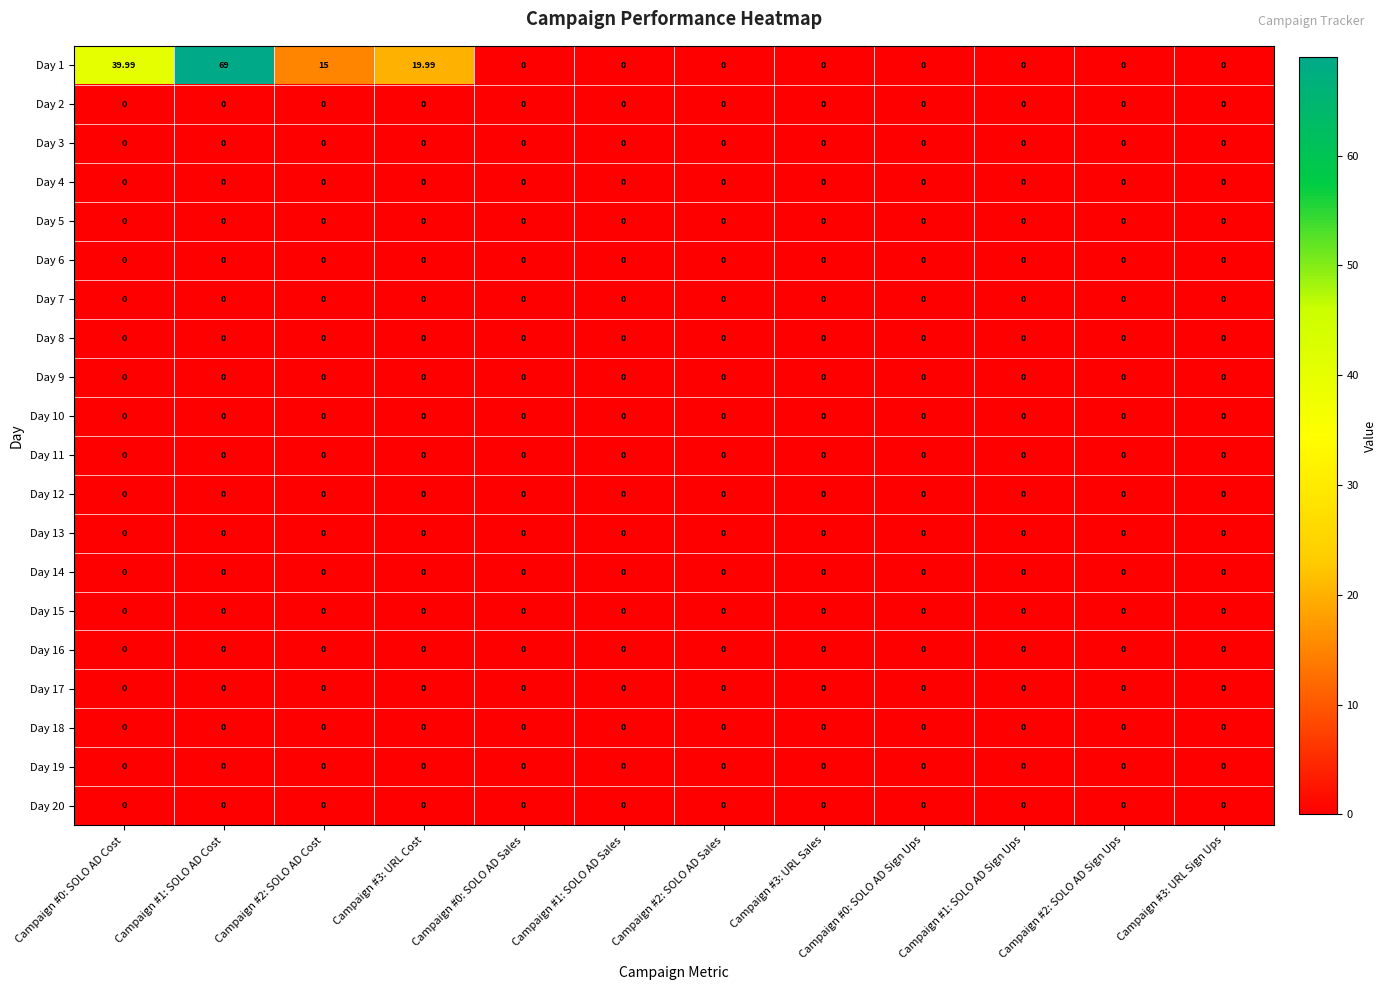

At Campaign #0: SOLO AD Cost, list the series in order from smallest to largest.

Day 2, Day 3, Day 4, Day 5, Day 6, Day 7, Day 8, Day 9, Day 10, Day 11, Day 12, Day 13, Day 14, Day 15, Day 16, Day 17, Day 18, Day 19, Day 20, Day 1